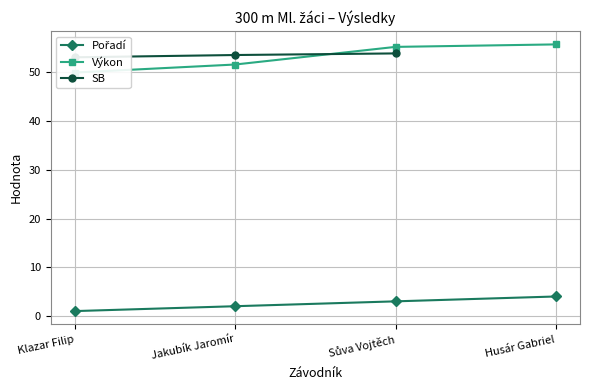

At Jakubík Jaromír, list the series in order from smallest to largest.

Pořadí, Výkon, SB